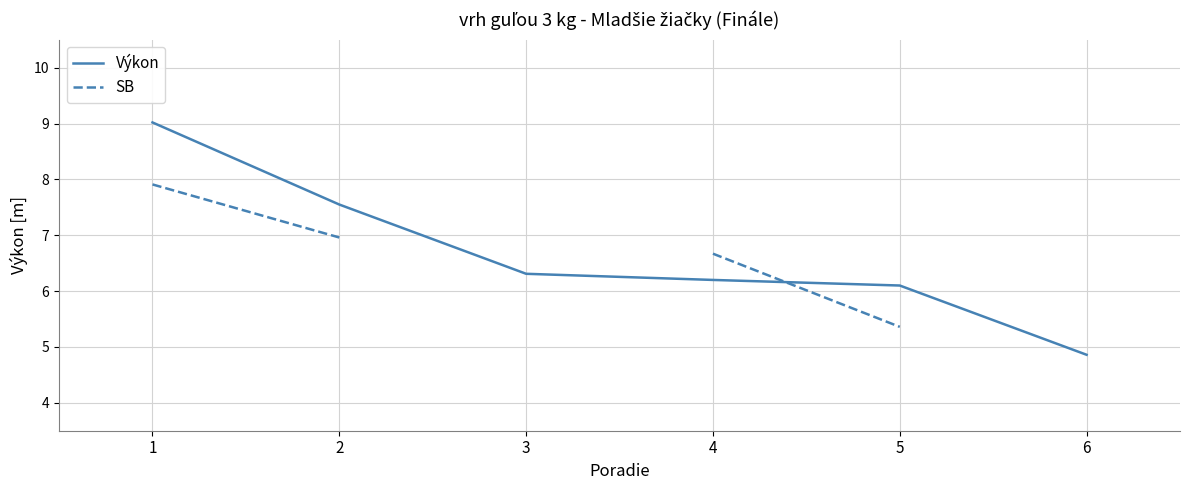

How many lines are shown in the chart?

2